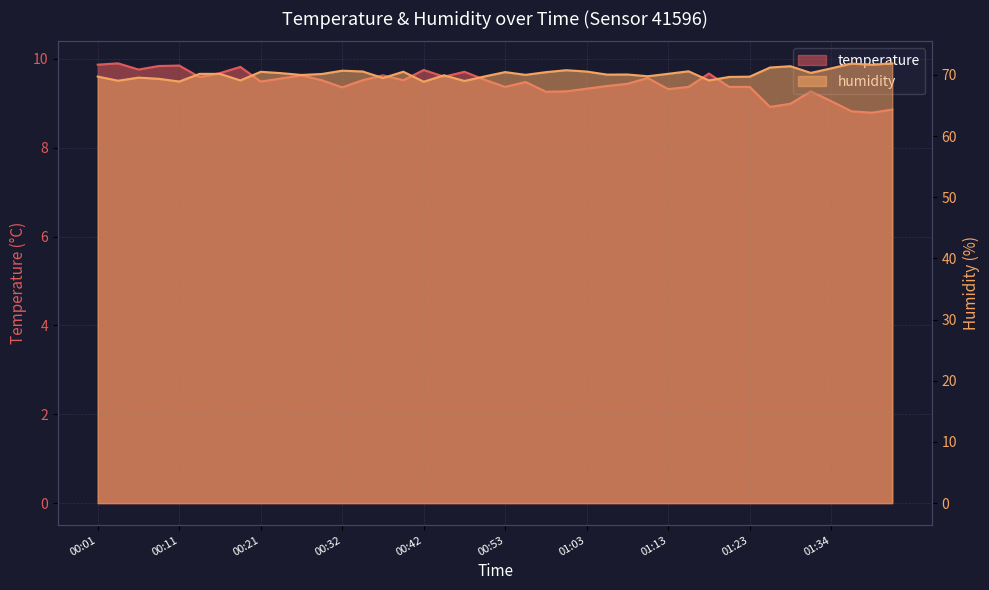

The value of humidity at 01:18 is 69.1. True or false?

True